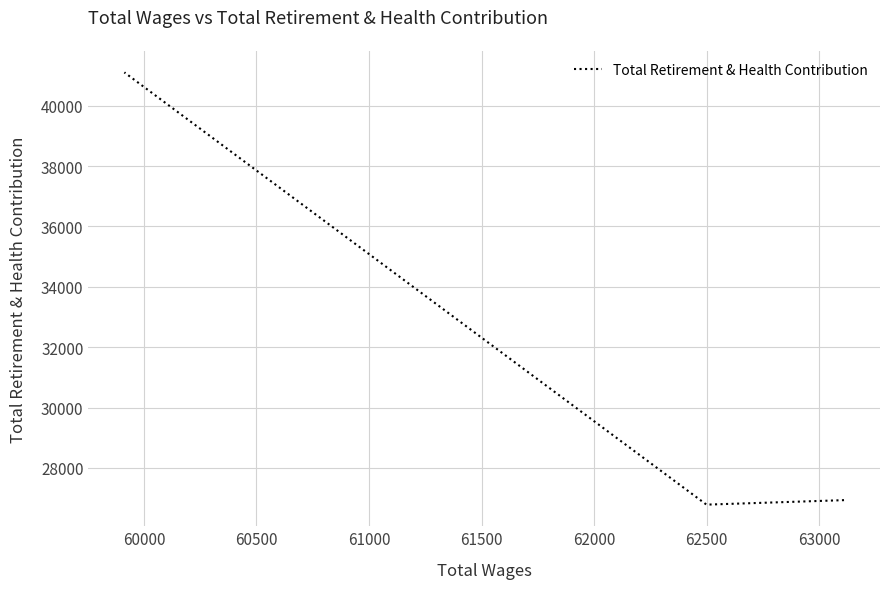

What is the maximum value shown in the chart?

41107